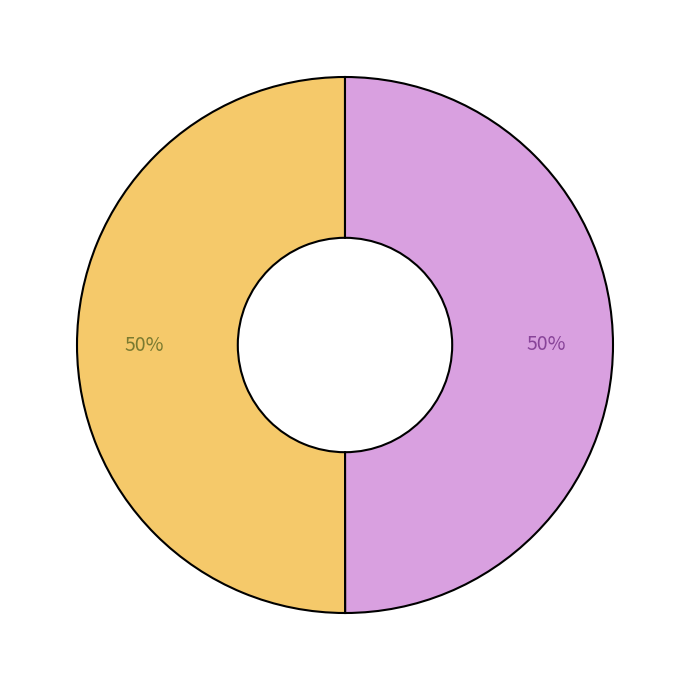

How many slices are in this pie chart?

2